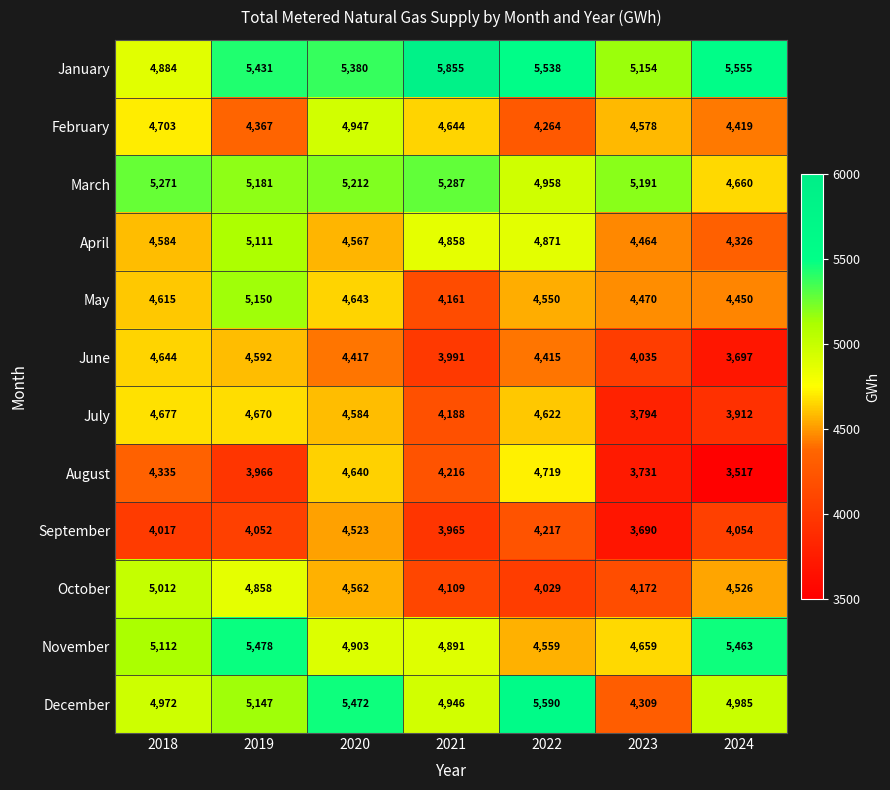

List the series in order of their peak value, lowest first.

September, June, July, August, February, October, April, May, March, November, December, January